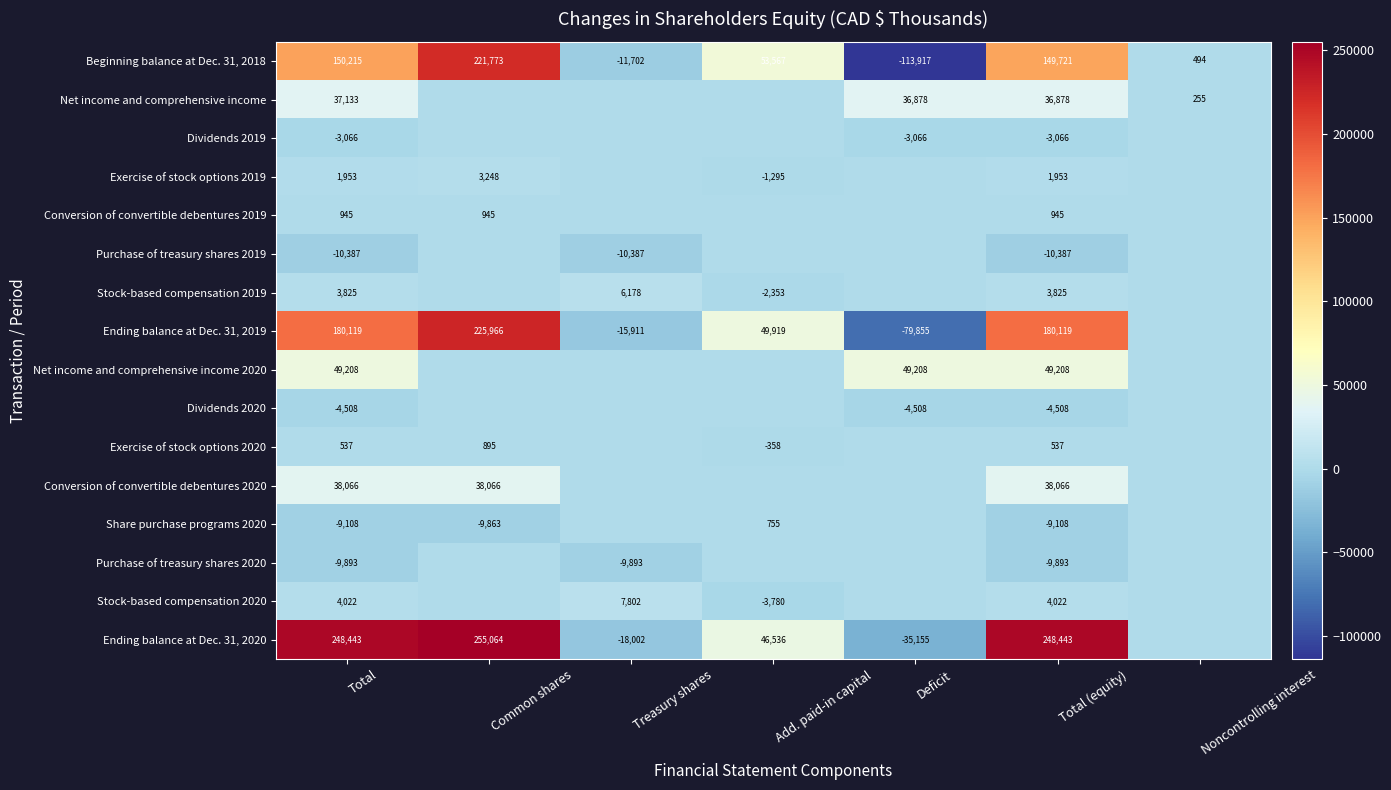

What is the difference between the highest and lowest values at Total (equity)?

258830